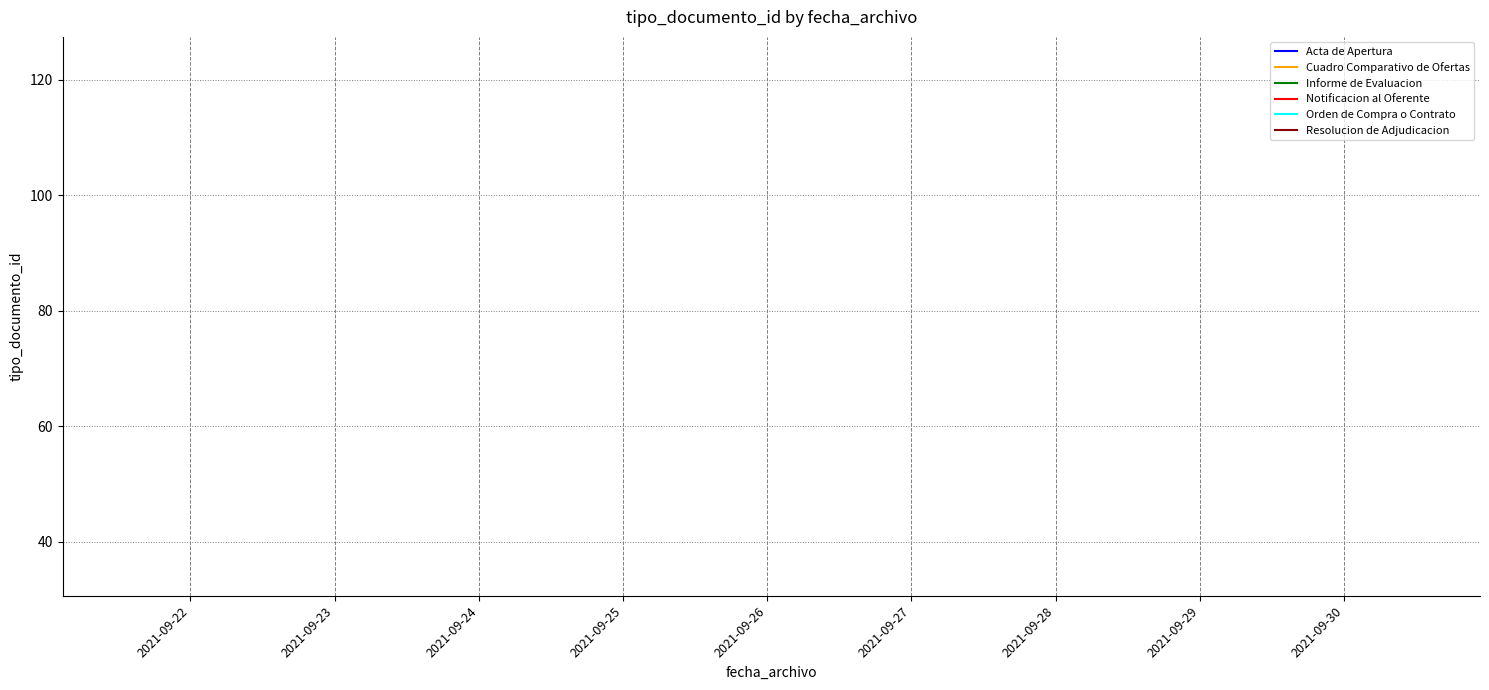

The chart shows a value of 23 at 2021-09-21 13:26:10. True or false?

False